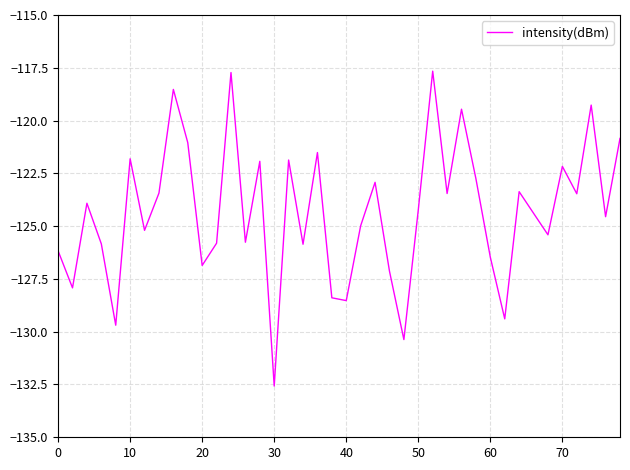

What is the difference between the maximum and minimum values?

14.9